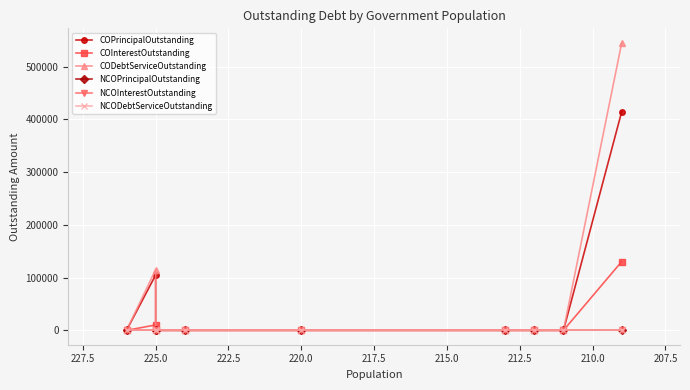

Which series has the largest range (max minus min)?

CODebtServiceOutstanding